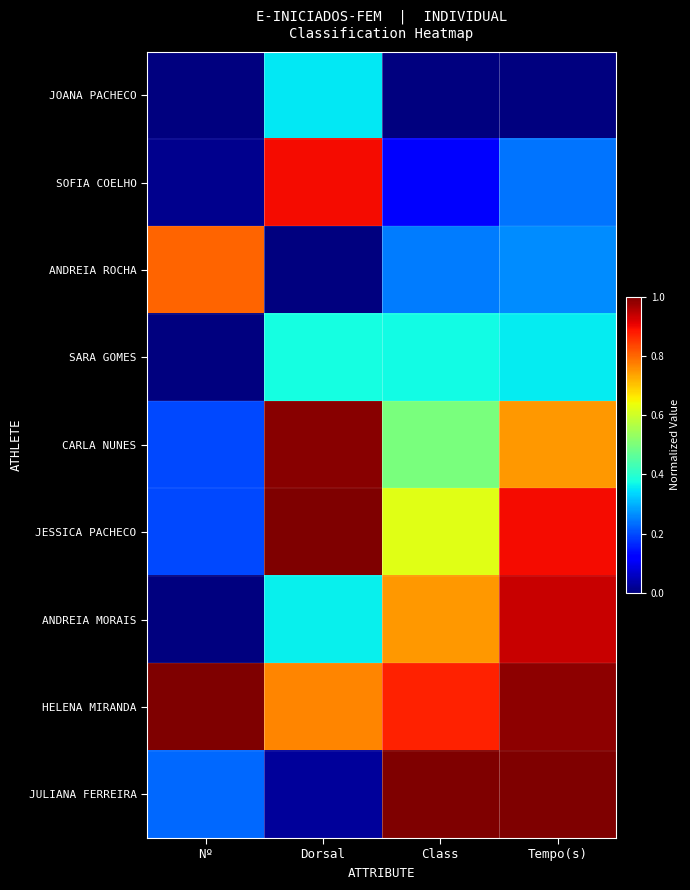

At how many categories does at least one series exceed 0?

4